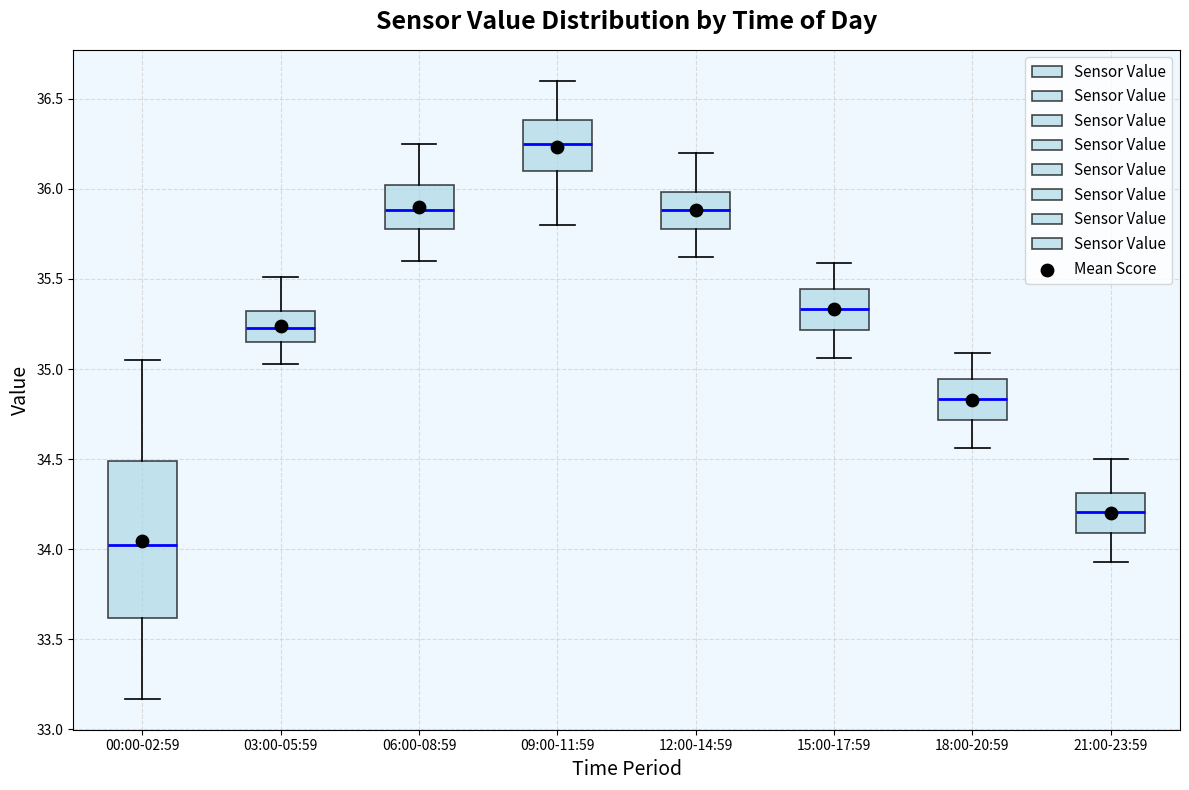

Reading left to right, read every box against the y-axis: the position of its median line, the range the box covers, and the ends of its whiskers. The values are not printed on the chart, so give them approximately, as read against the axis.

00:00-02:59: median 34.05, box 33.60 to 34.50, whiskers 33.15 to 35.05
03:00-05:59: median 35.25, box 35.15 to 35.30, whiskers 35.05 to 35.50
06:00-08:59: median 35.90, box 35.80 to 36.00, whiskers 35.60 to 36.25
09:00-11:59: median 36.25, box 36.10 to 36.40, whiskers 35.80 to 36.60
12:00-14:59: median 35.90, box 35.80 to 36.00, whiskers 35.60 to 36.20
15:00-17:59: median 35.35, box 35.20 to 35.45, whiskers 35.05 to 35.60
18:00-20:59: median 34.85, box 34.70 to 34.95, whiskers 34.55 to 35.10
21:00-23:59: median 34.20, box 34.10 to 34.30, whiskers 33.95 to 34.50